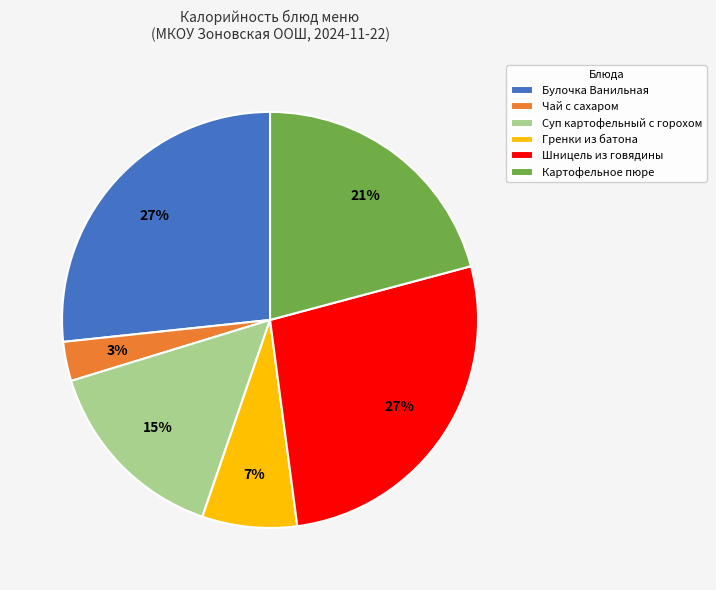

To the nearest percent, what is the difference between the Суп картофельный с горохом and Гренки из батона slice percentages?

8%